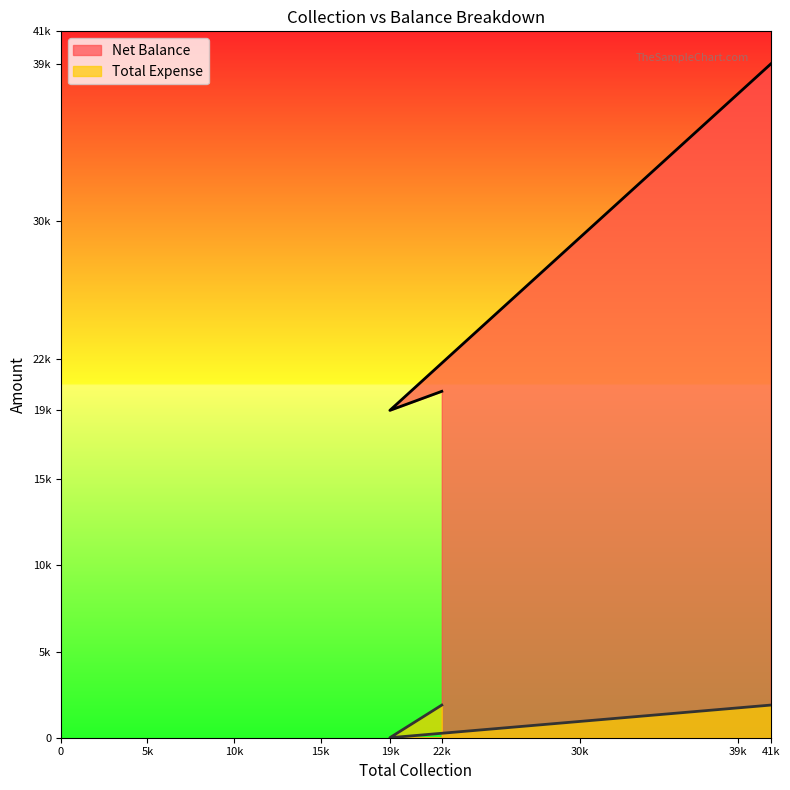

List the series in order of their peak value, highest first.

Net Balance, Total Expense